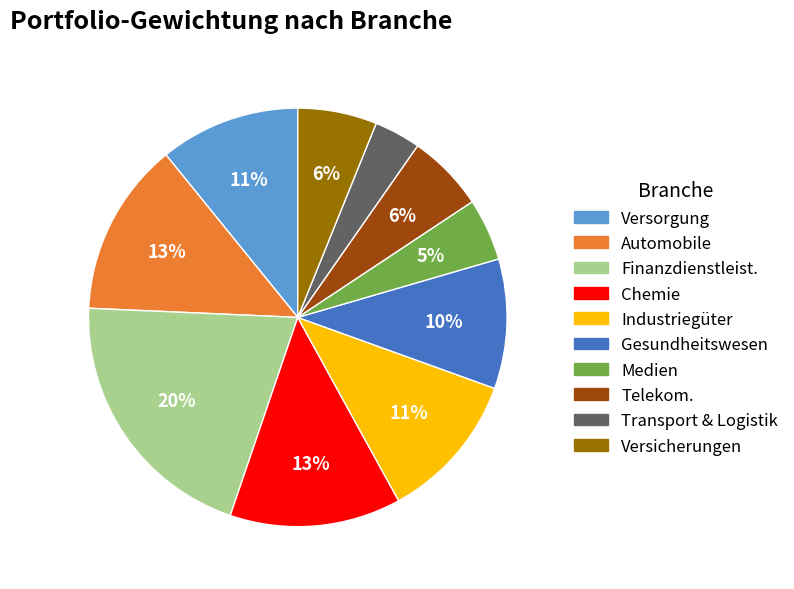

Count the number of slices in the pie.

10